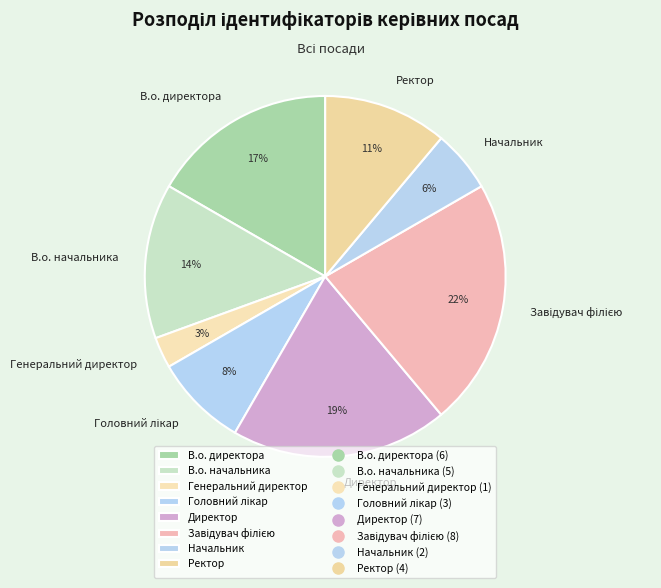

How many slices are in this pie chart?

8